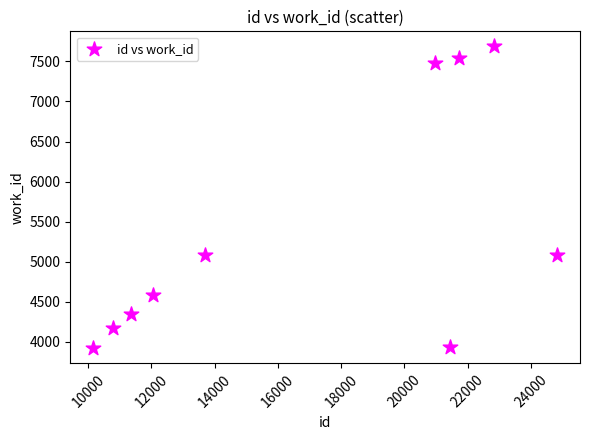

What is the range of Y values (max minus min)?

3772